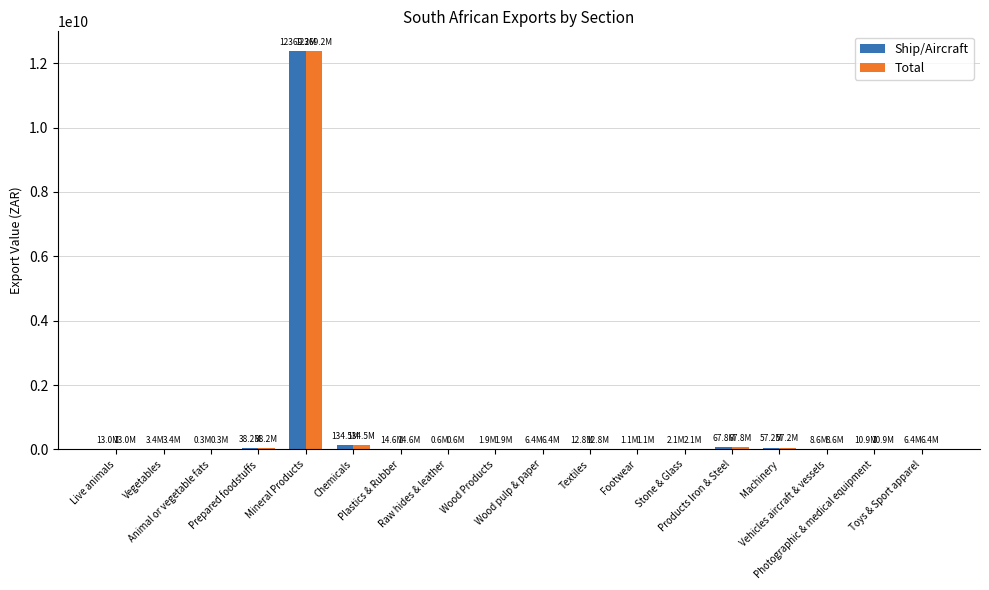

Count the number of categories in the chart.

18